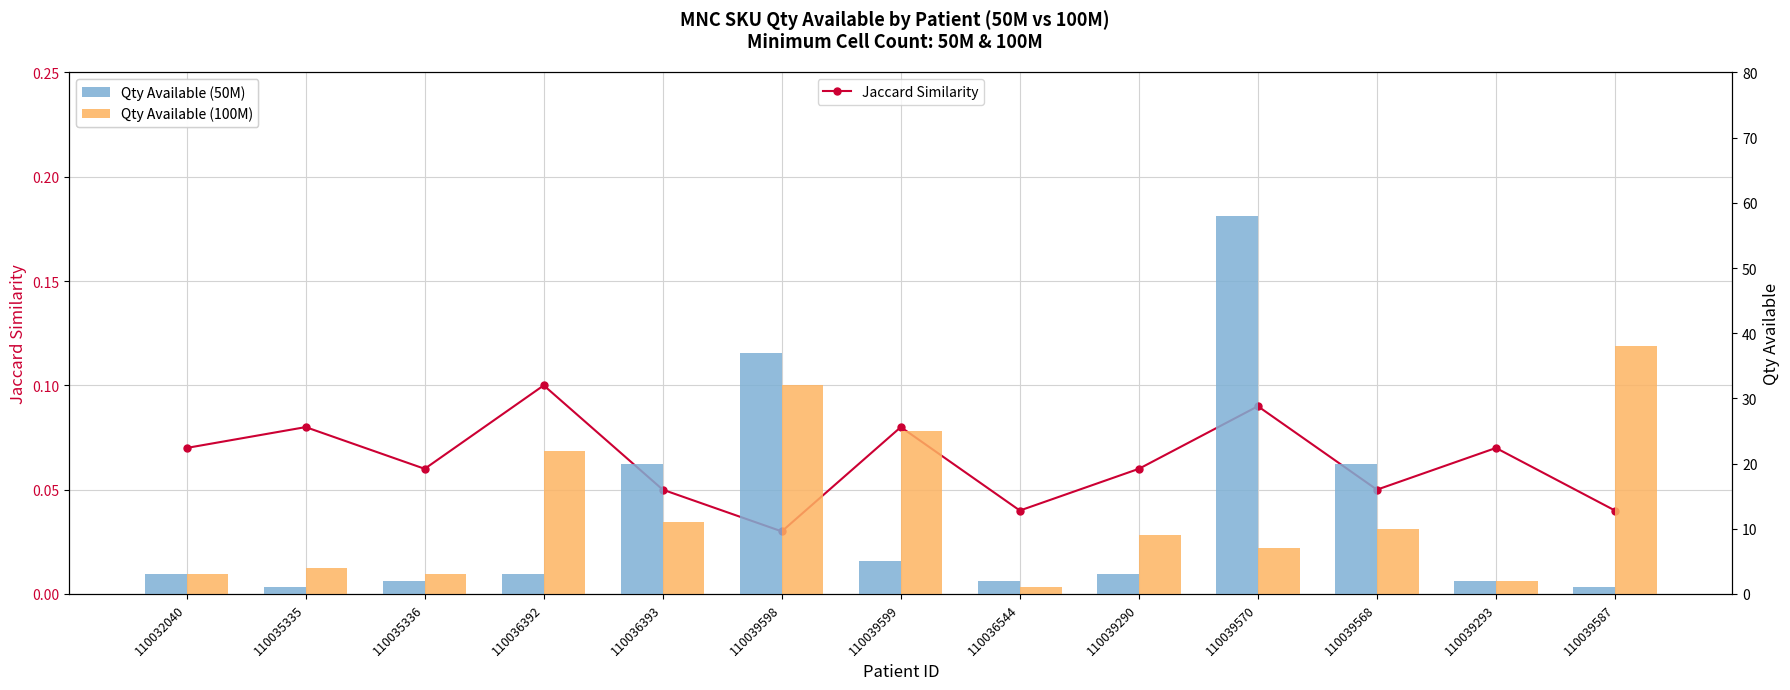

Which label corresponds to the largest value in the chart?

110039570